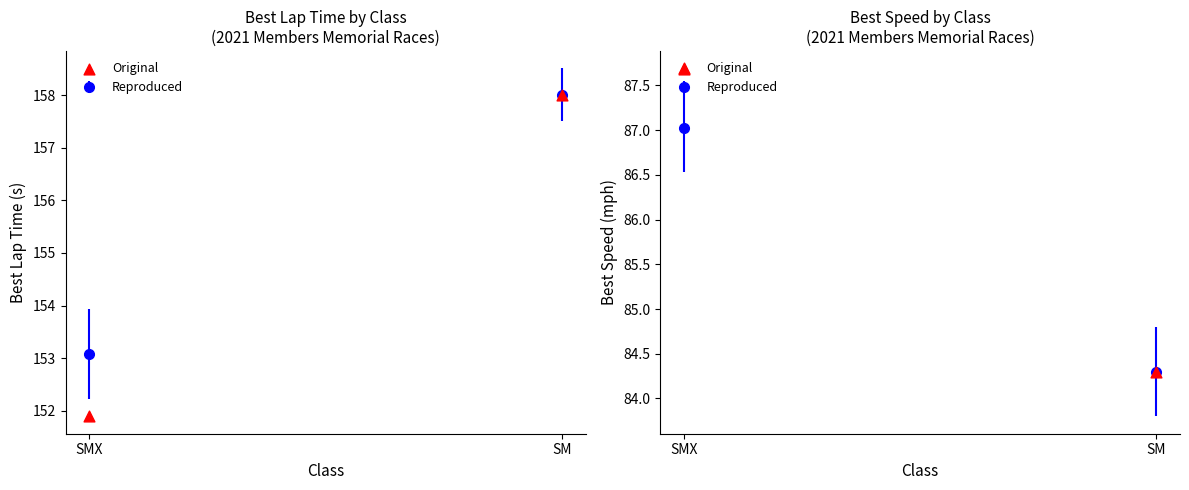

What is the change in value from SMX to SM?

-3.4